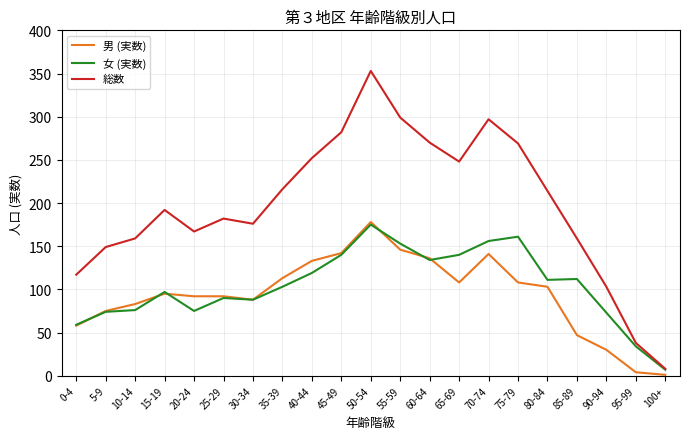

Which series changed the most between 65-69 and 85-89?

総数